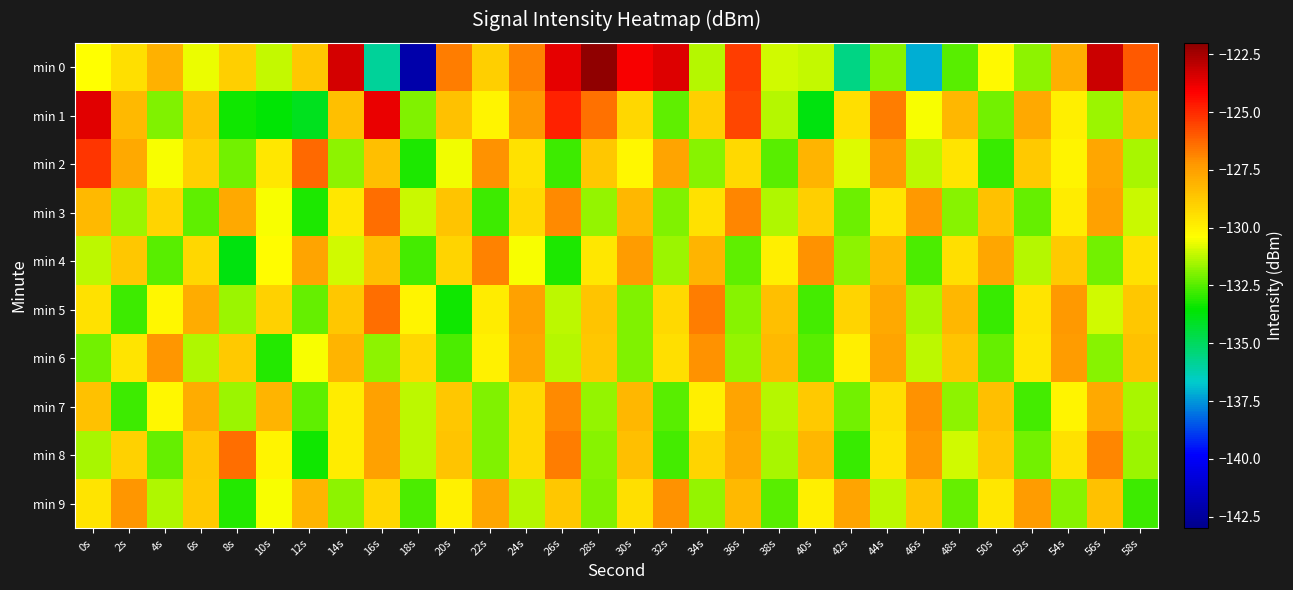

What is the greatest value displayed?

-122.2